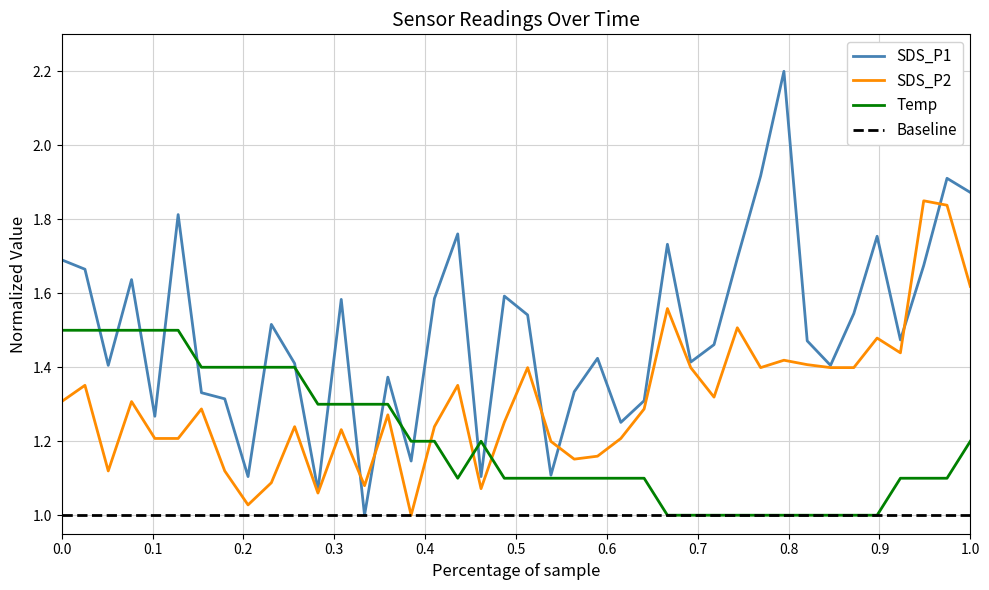

What is the sum of all SDS_P1 values?

59.9